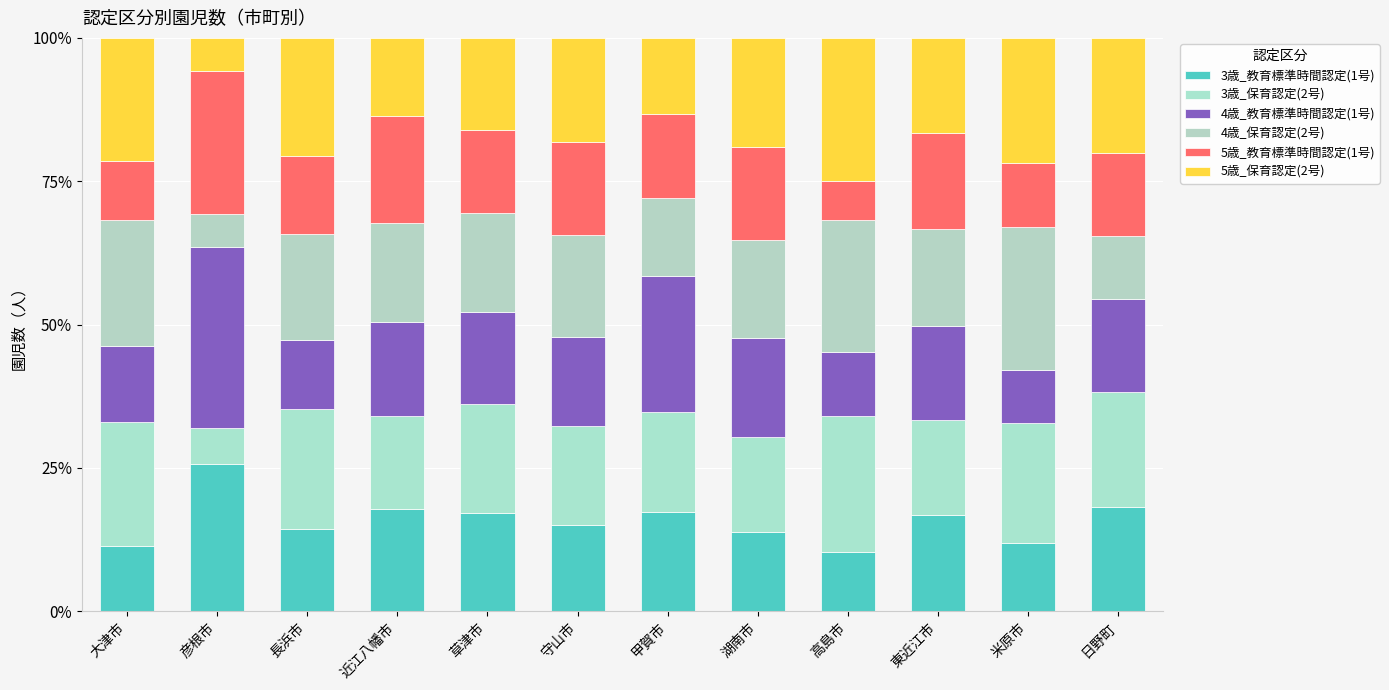

What is the sum of all 5歳_保育認定(2号) values?

211.5